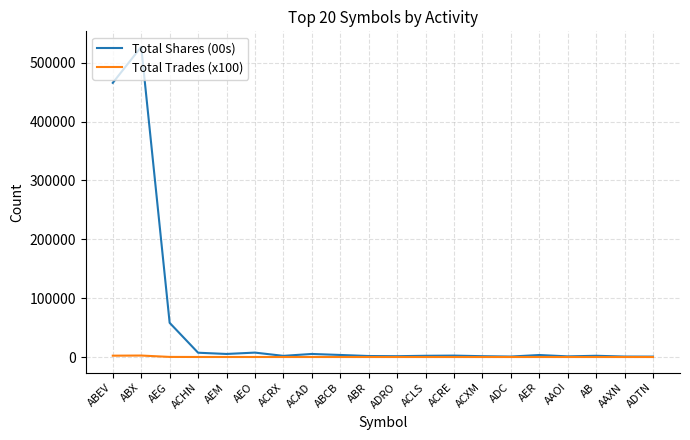

Which series has the largest total across all categories?

Total Shares (00s)